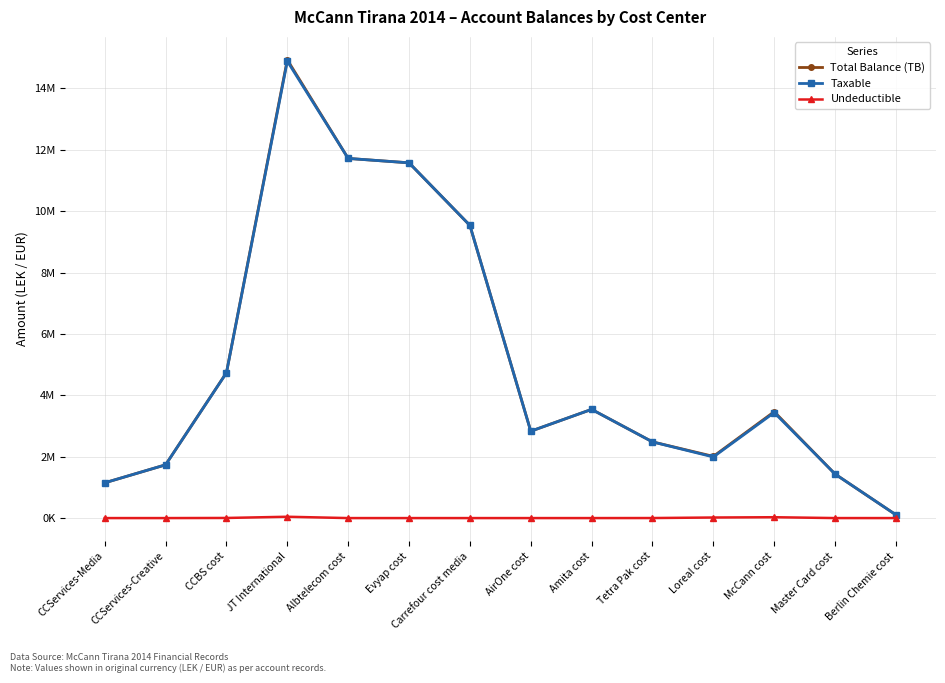

The value of Undeductible at Master Card cost is 147.3. True or false?

False